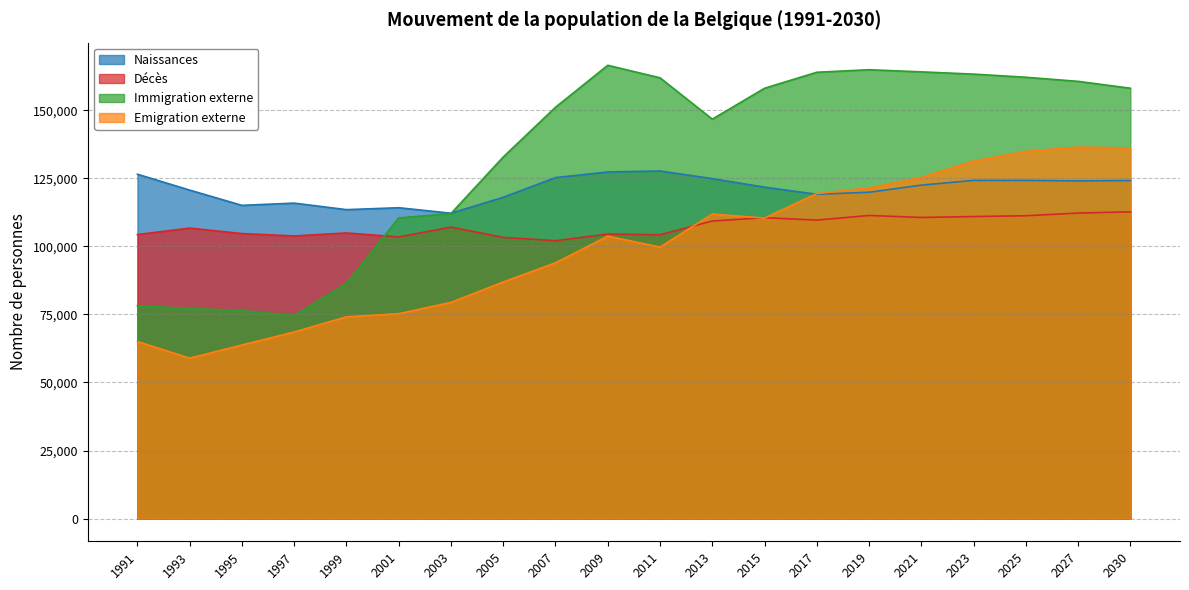

Is it true that Emigration externe equals 103718 at 2009?

True